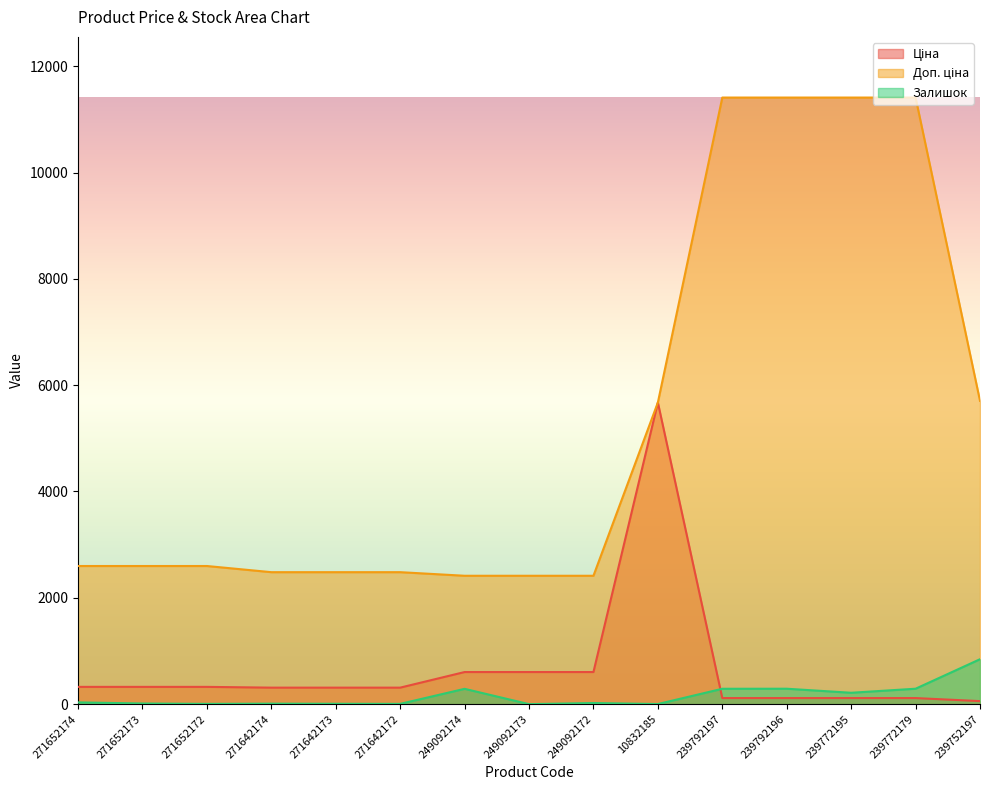

What is the label of the 3rd point from the right?

239772195